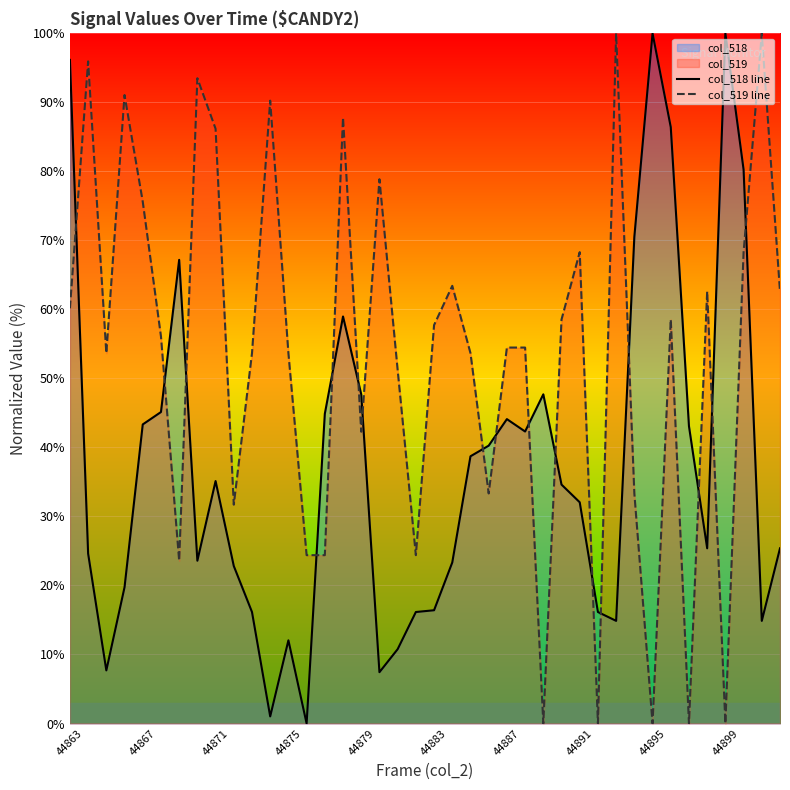

What is the maximum value for col_518 line?

100.0